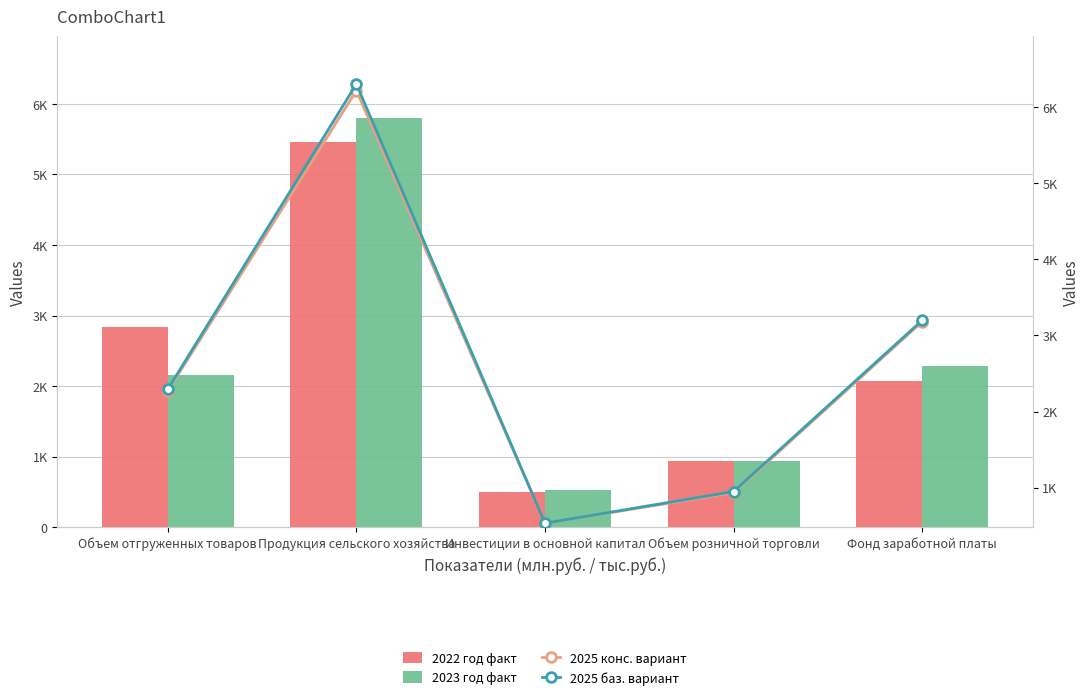

What is the label of the 3rd bar from the left?

Инвестиции в основной капитал